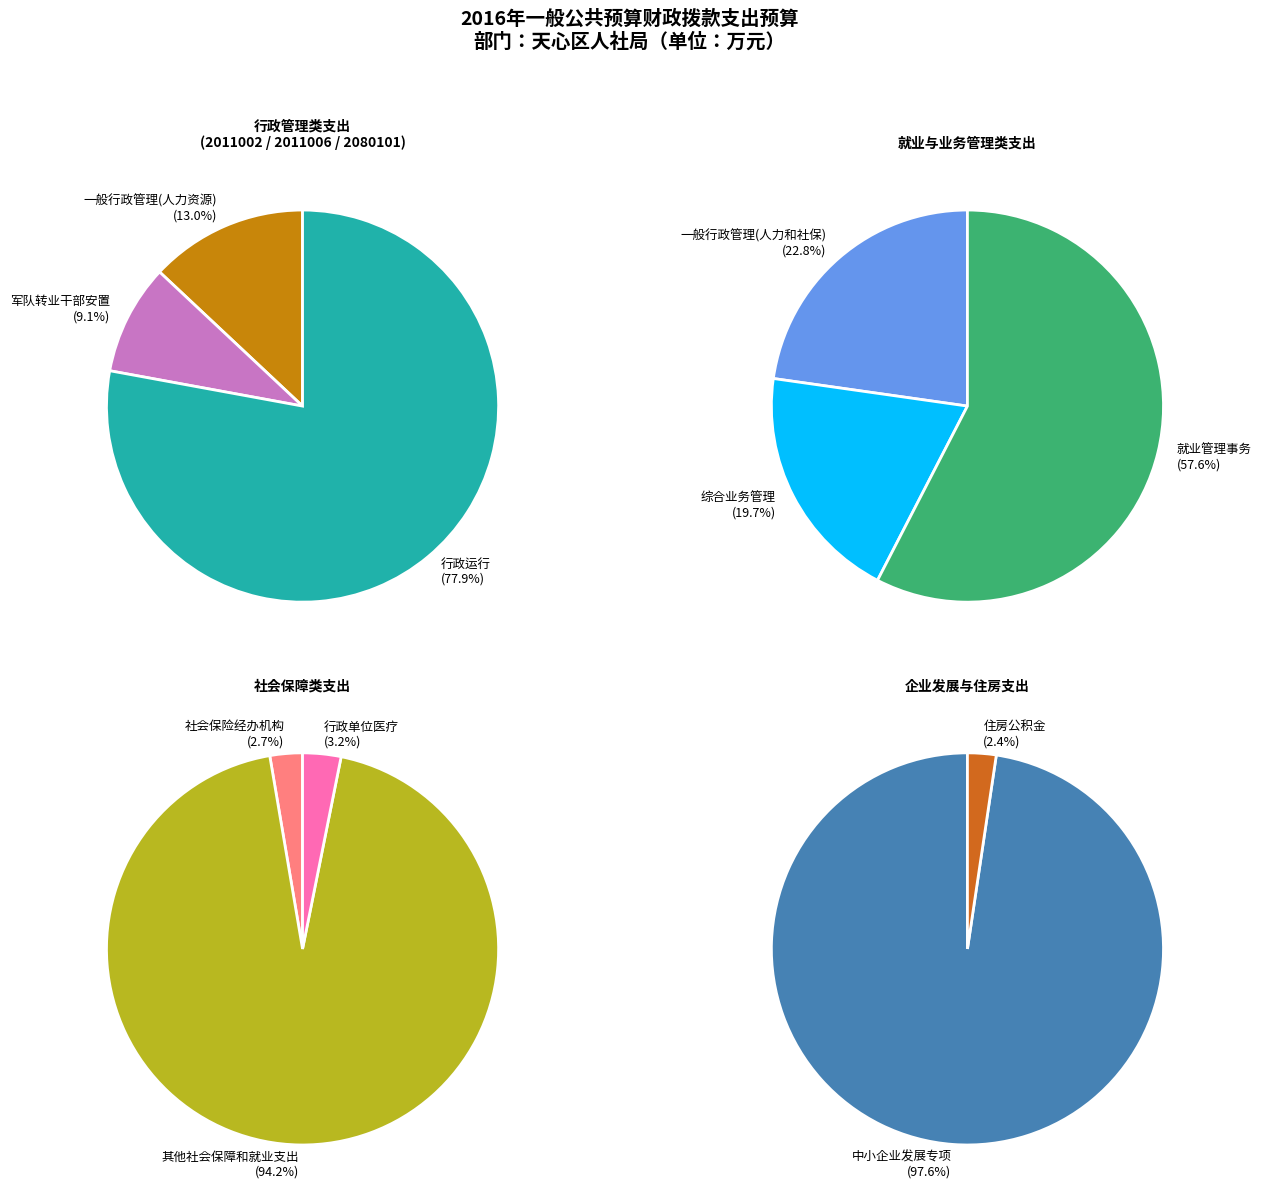

How many slices are in this pie chart?

11